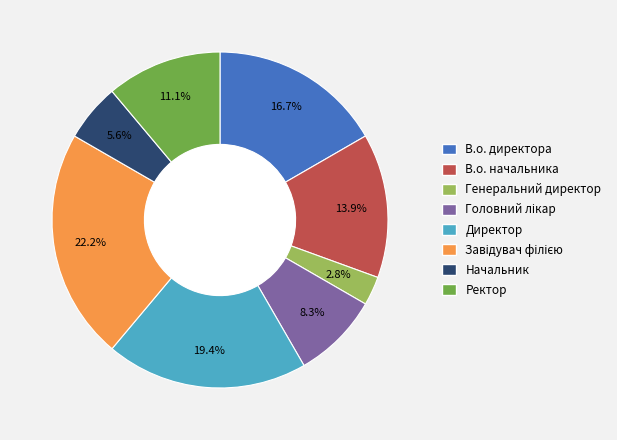

Does any single category account for the majority?

No